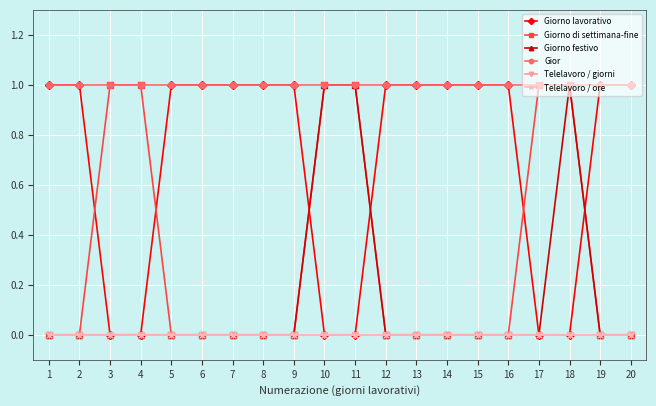

Is the value of Telelavoro / giorni at 12 greater than the value of Gior at 5?

No